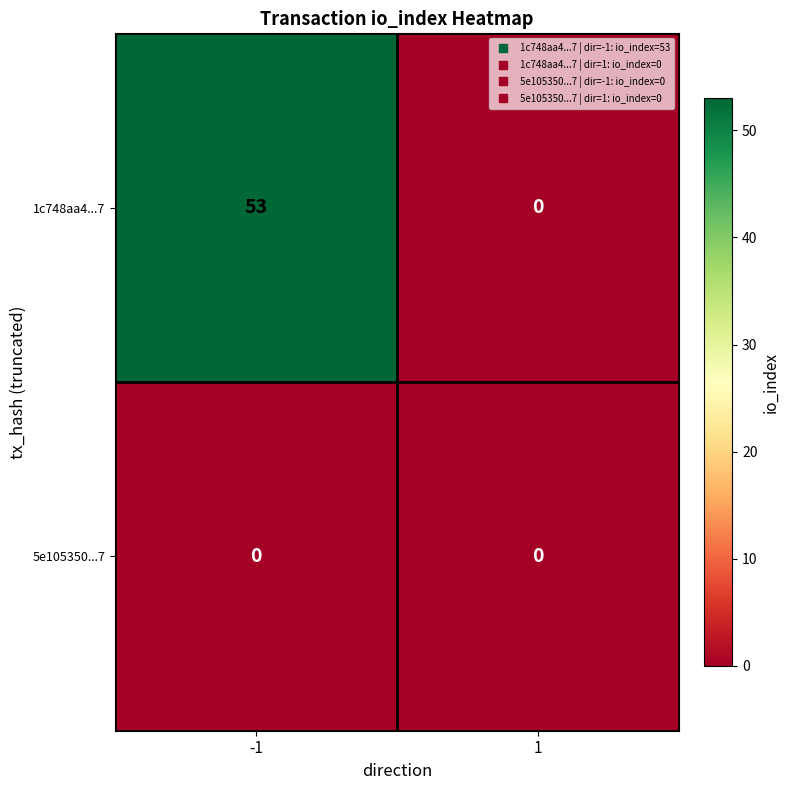

True or false: 1c748aa4...7 has a value of 53 at -1.

True